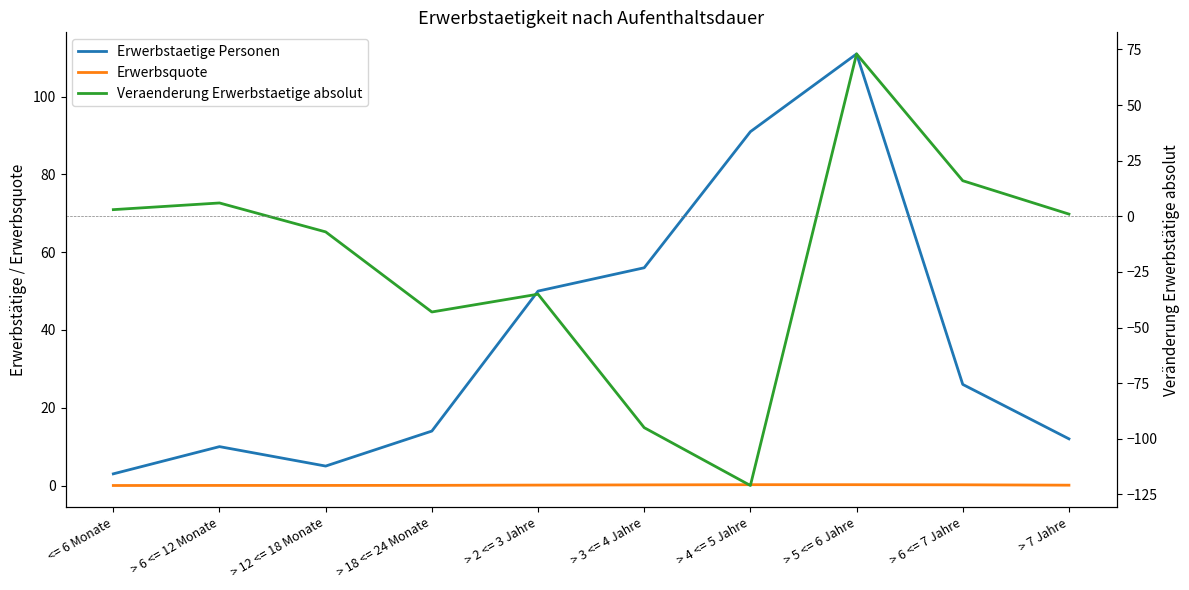

True or false: Erwerbstaetige Personen and Veraenderung Erwerbstaetige absolut cross at least once.

False